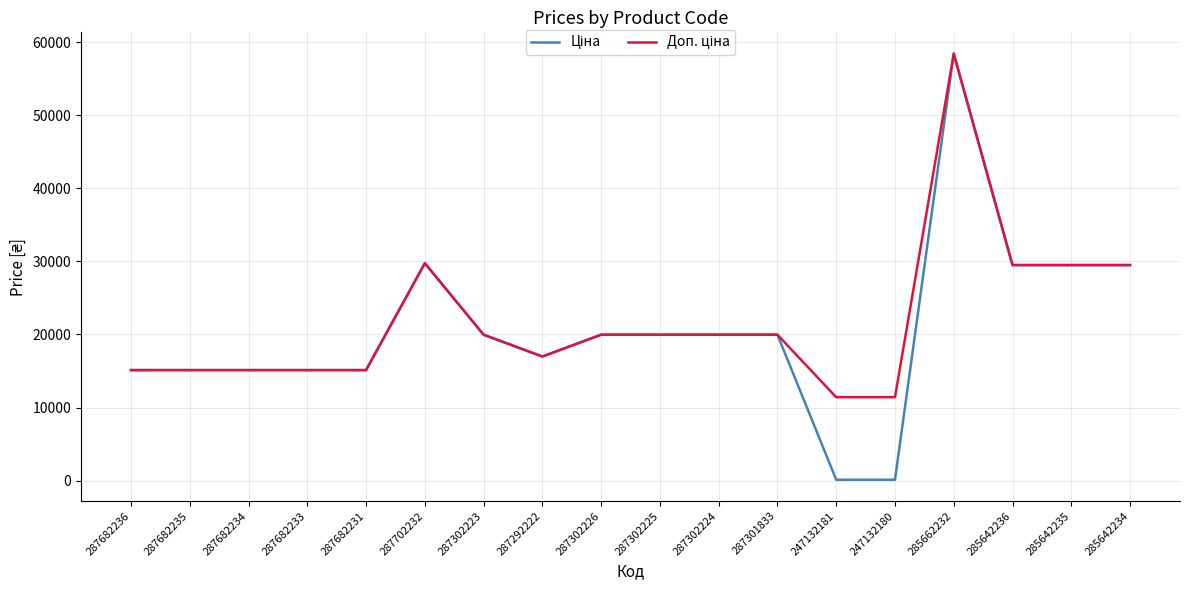

Which label corresponds to the largest value in the chart?

285662232